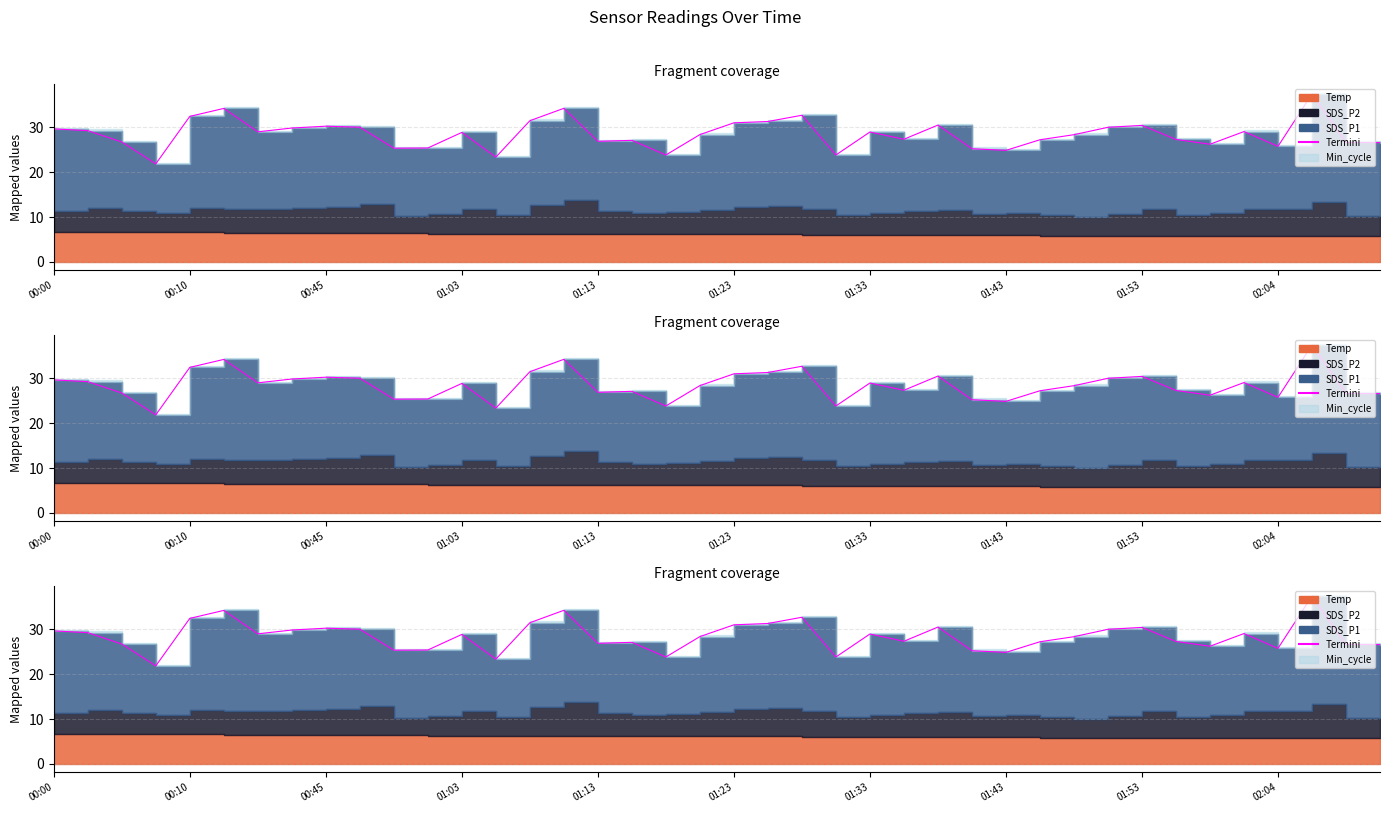

Count the number of values greater than 28.

22